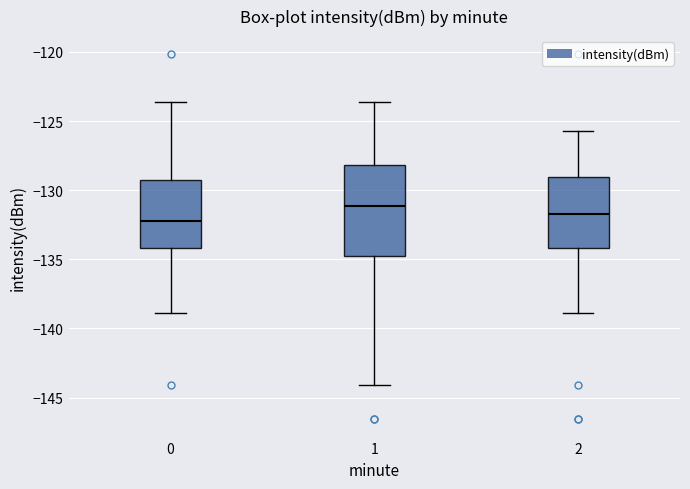

Reading left to right, transcribe this box plot: for each box, give where its median line is, the range the box spans, and where its two whiskers end, as read against the y-axis. The values are not printed on the chart, so give them approximately, as read against the axis.

0: median -132.5, box -134.0 to -129.0, whiskers -139.0 to -123.5
1: median -131.0, box -134.5 to -128.0, whiskers -144.0 to -123.5
2: median -131.5, box -134.0 to -129.0, whiskers -139.0 to -125.5